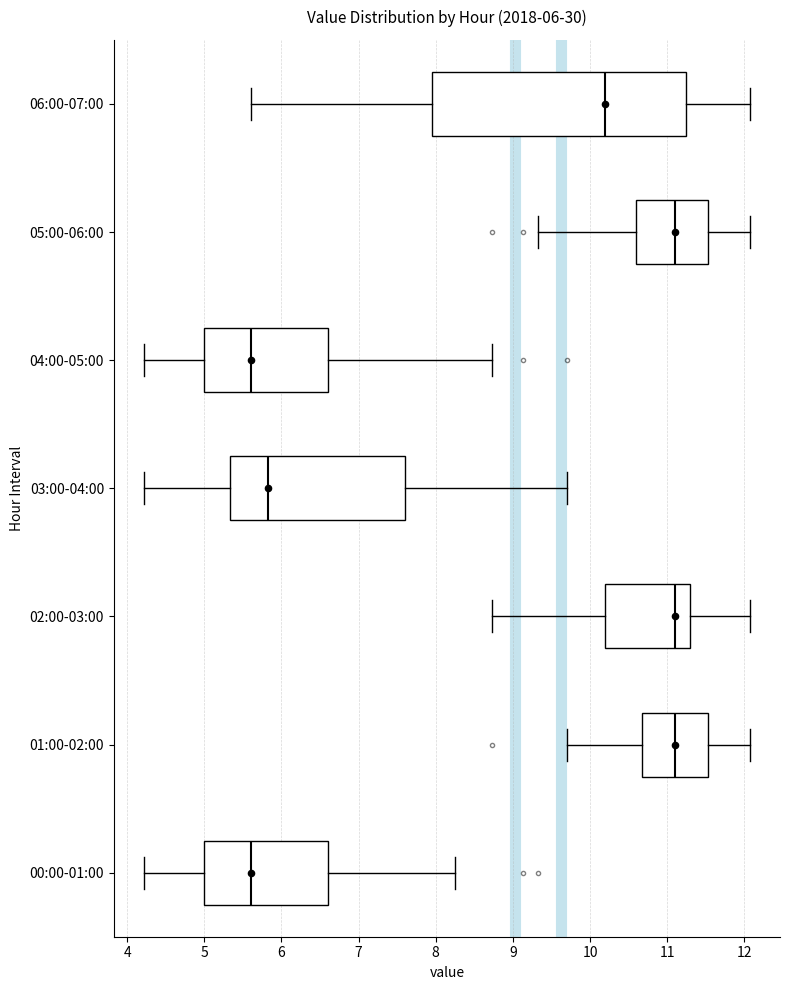

Comparing the boxes themselves (not the whiskers), which one is the widest?

06:00-07:00